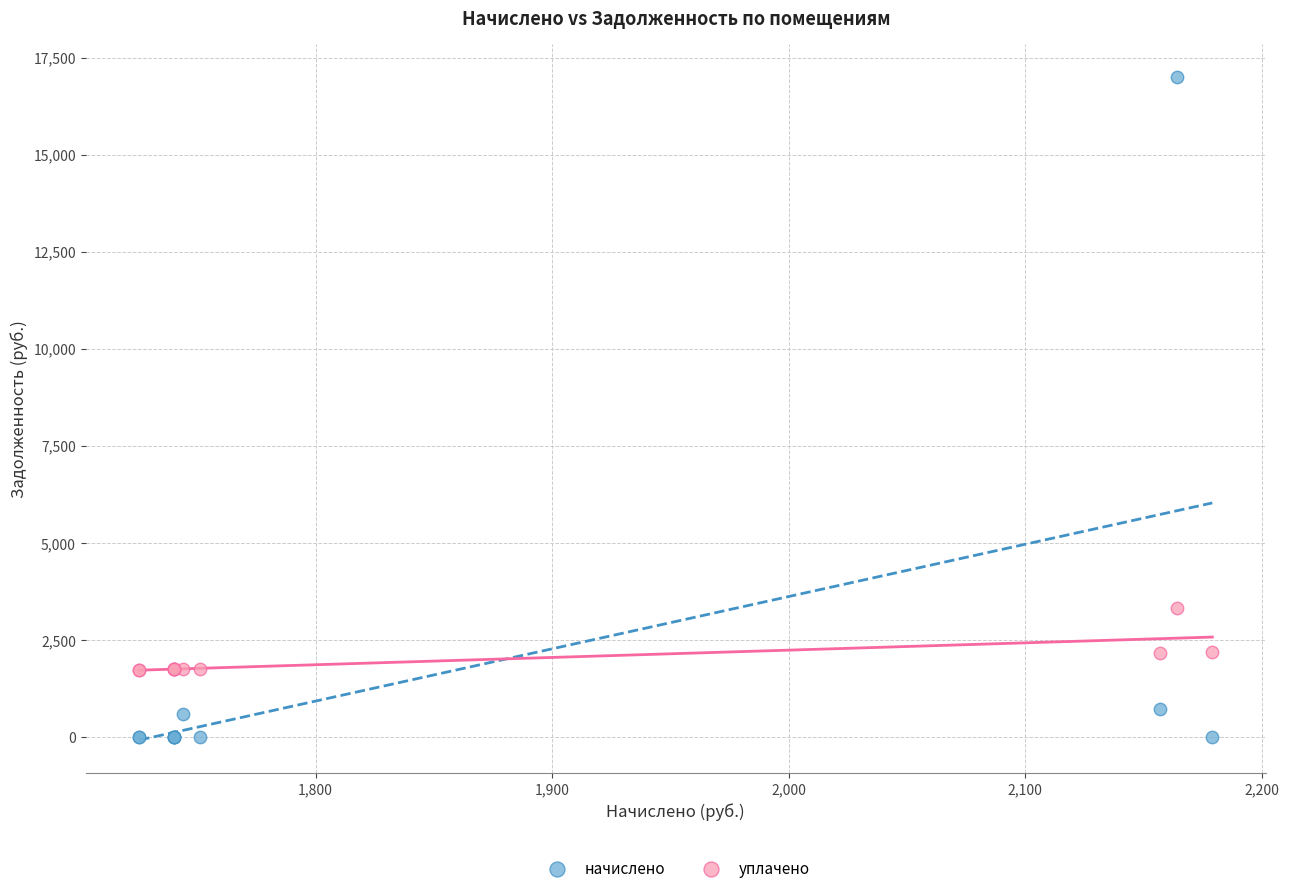

What are all the series names shown in the legend?

начислено, уплачено